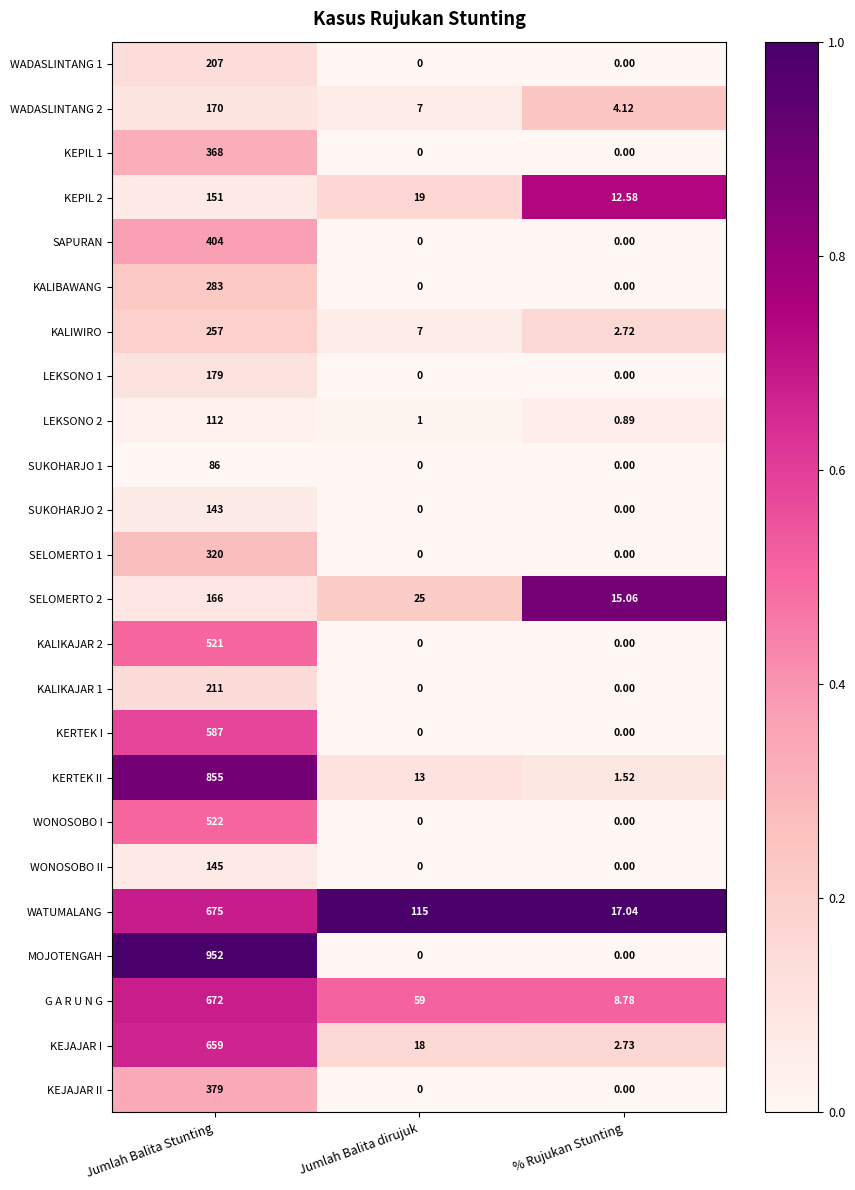

Which series has the largest total across all categories?

MOJOTENGAH